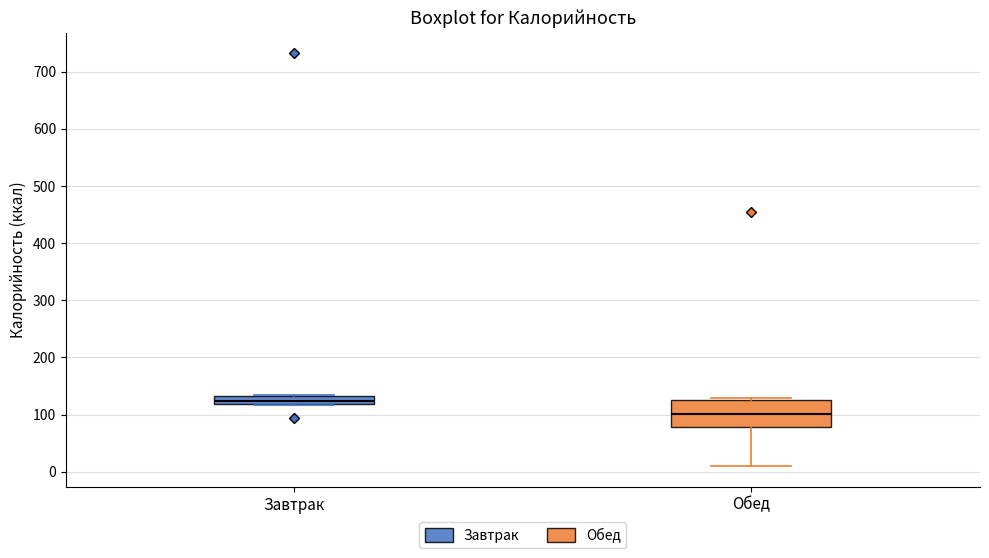

Comparing the boxes themselves (not the whiskers), which one is the tallest?

Обед